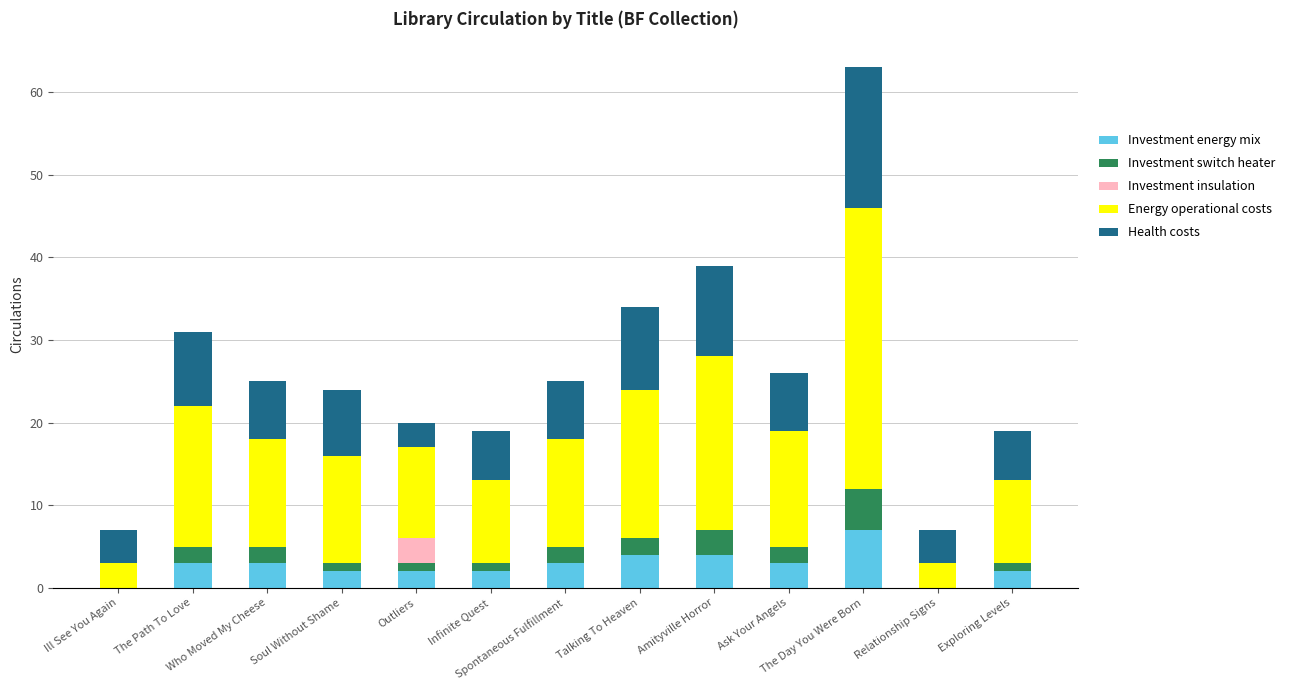

Are the bars grouped side by side (vs. stacked)?

No